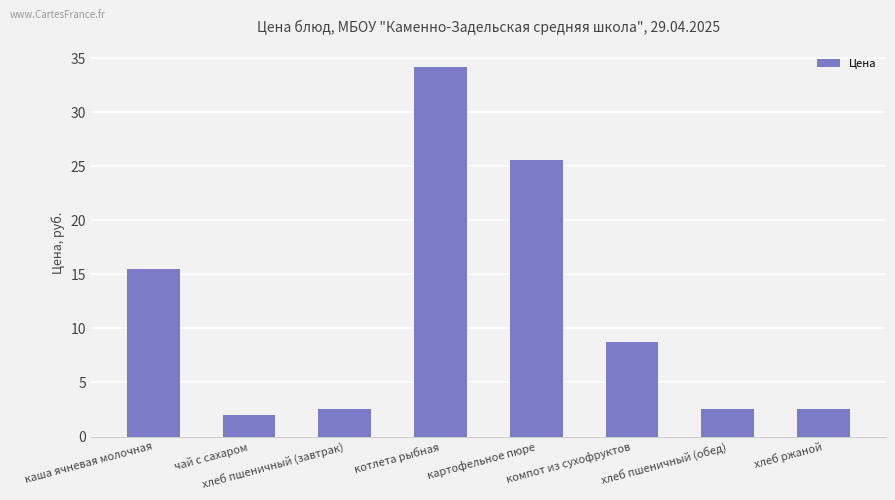

What is the difference between the second highest and second lowest values?

23.0